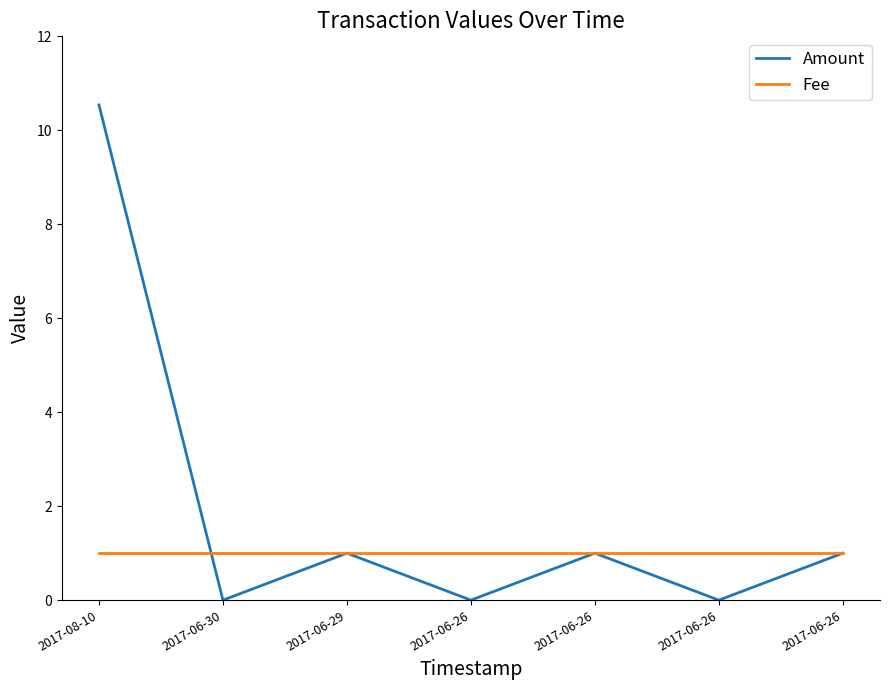

True or false: Amount and Fee cross at least once.

True